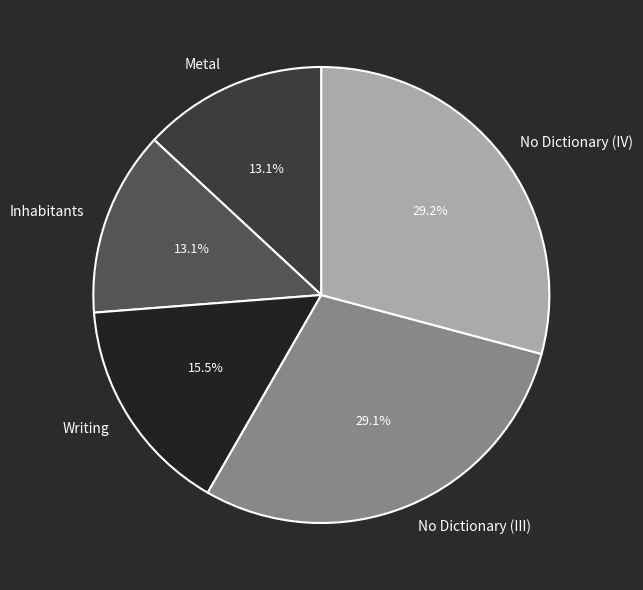

Between No Dictionary (IV) and Inhabitants, which is larger?

No Dictionary (IV)